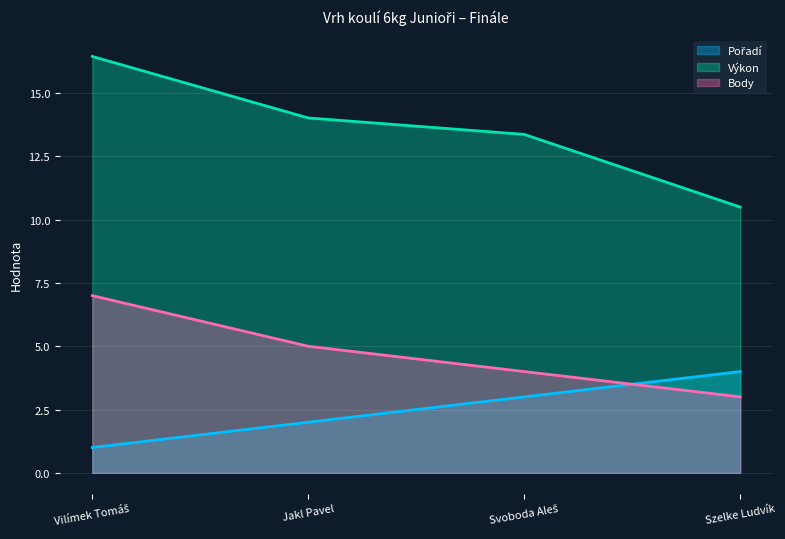

How many intersections are there between Pořadí and Body?

1